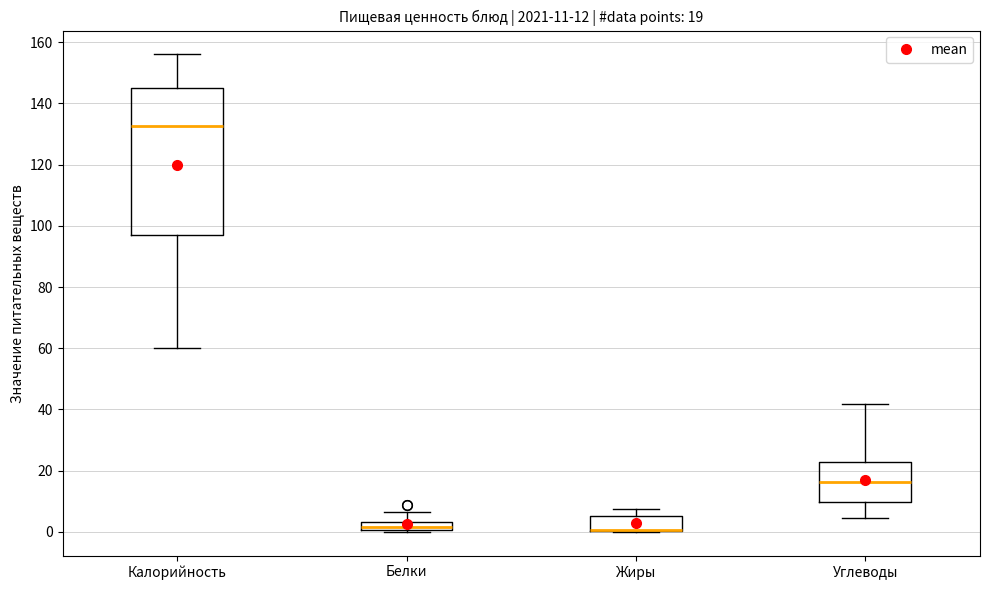

Comparing the boxes themselves (not the whiskers), which one is the tallest?

Калорийность